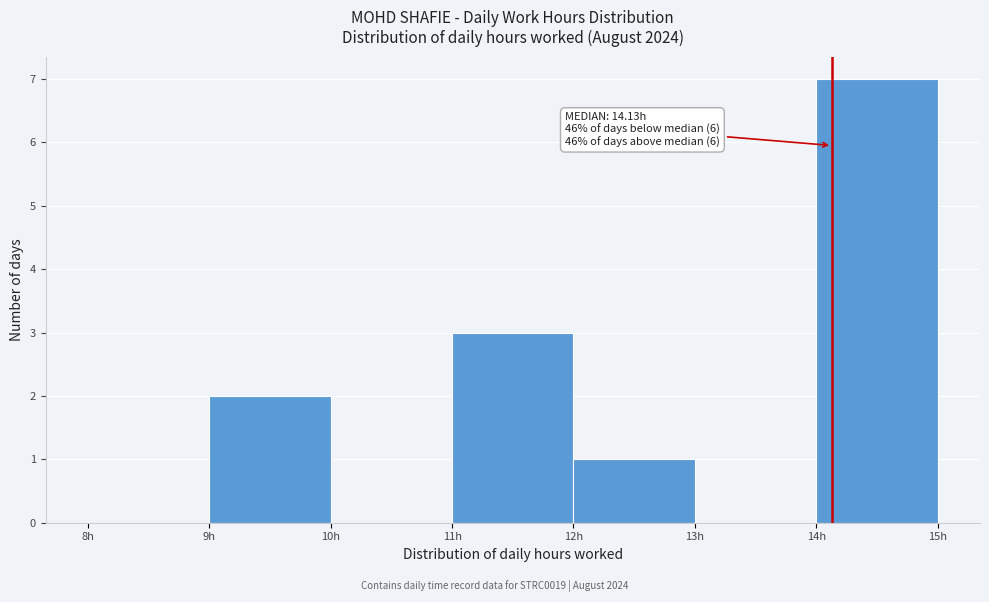

Over which range of the x-axis is the bar tallest?

14 to 15